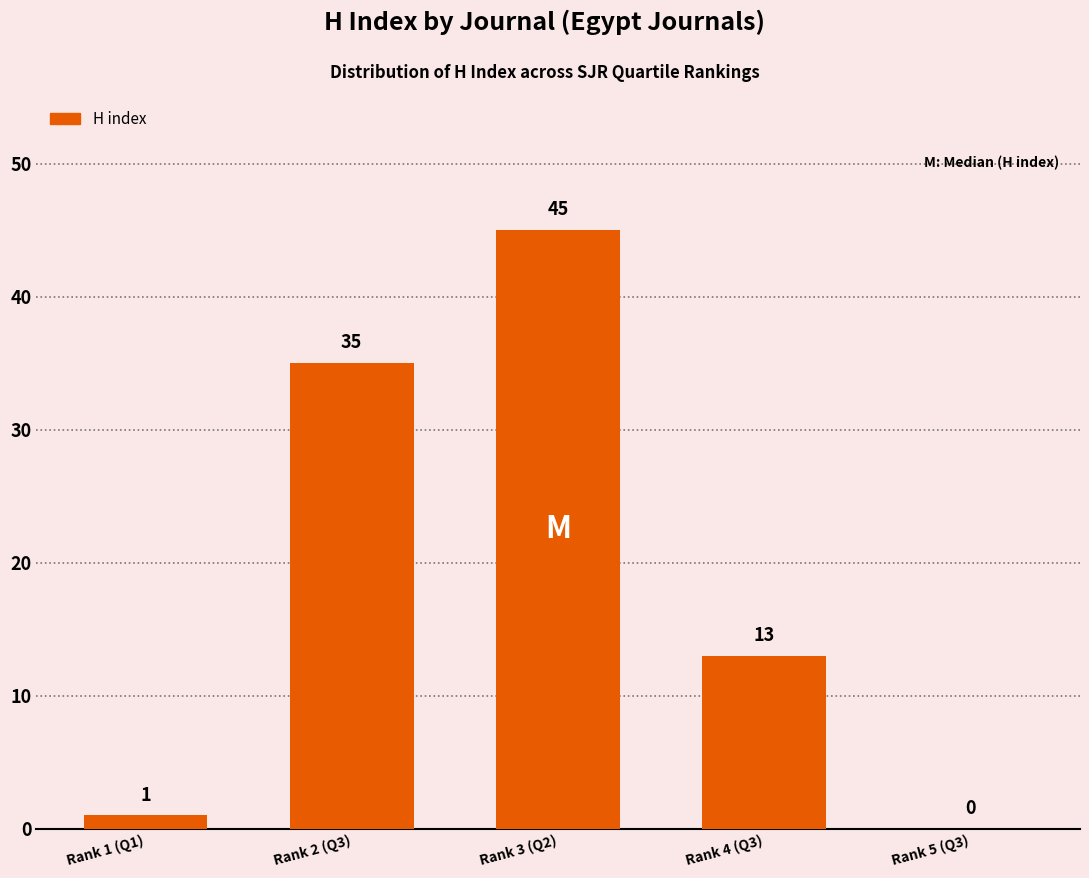

What is the change in value from Rank 1 (Q1) to Rank 2 (Q3)?

+34